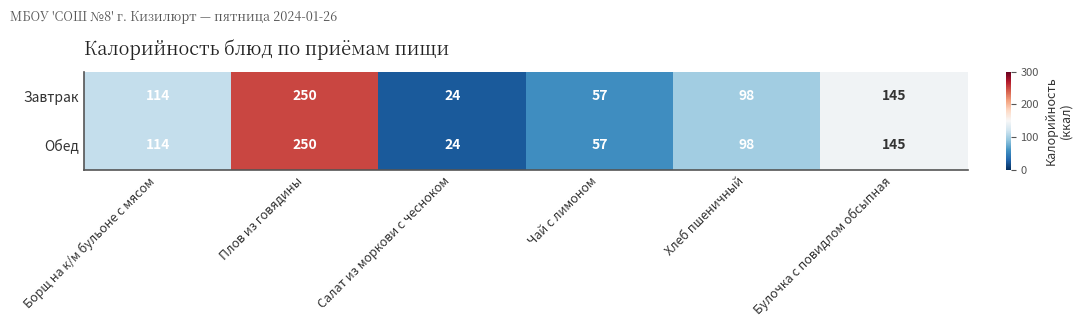

How many series are shown in this chart?

2